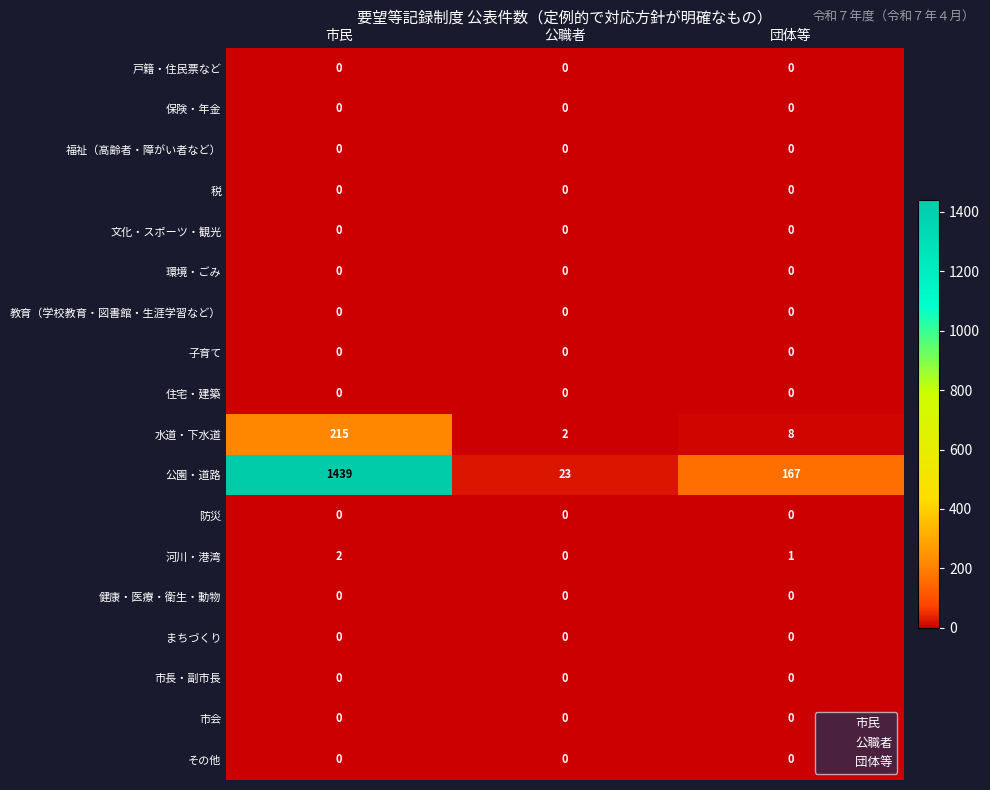

Which series changed the most between 市民 and 団体等?

公園・道路